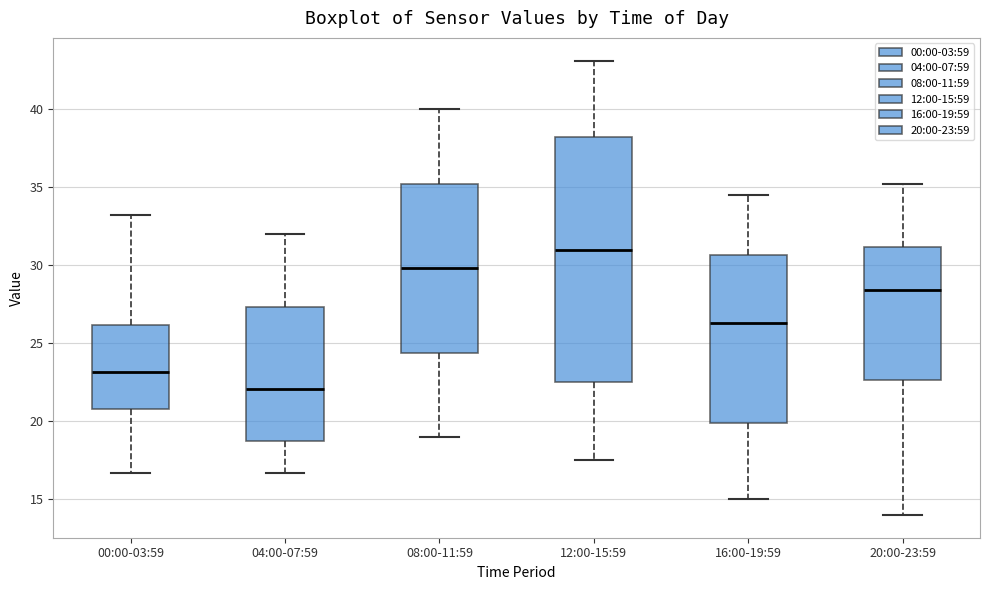

Which box's median line is the lowest?

04:00-07:59